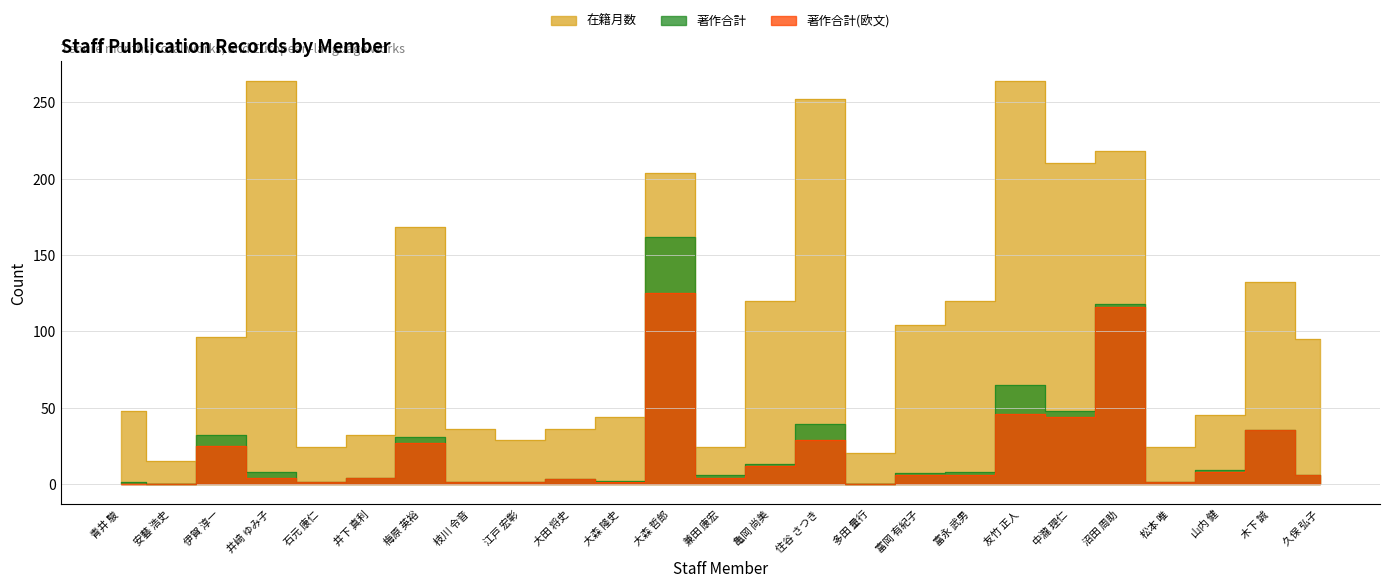

What is the label of the 2nd point from the right?

木下 誠